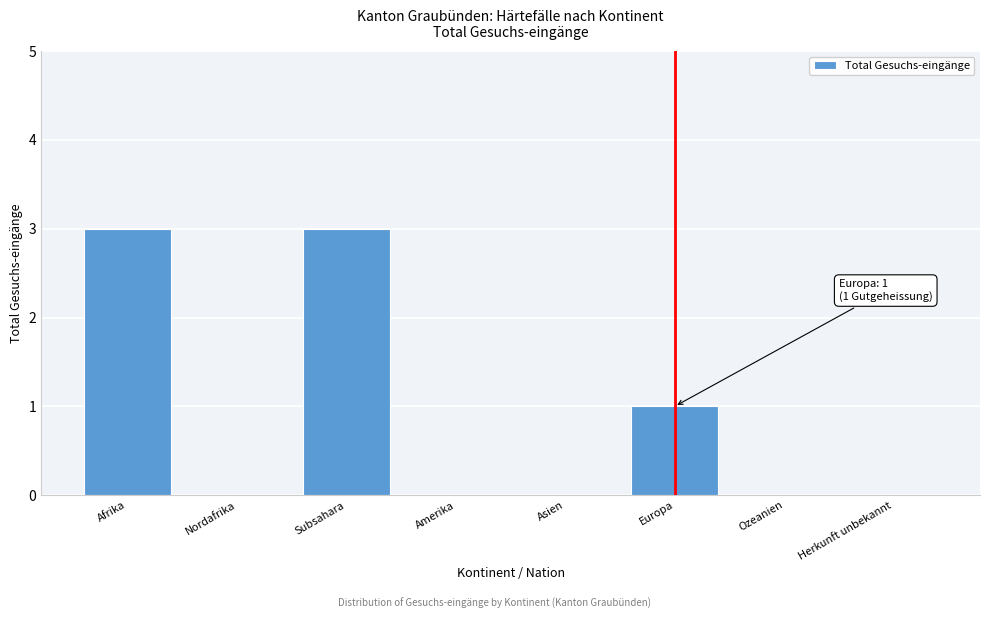

Reading left to right, transcribe all the data shown in this chart.

Afrika=3	Nordafrika=0	Subsahara=3	Amerika=0	Asien=0	Europa=1	Ozeanien=0	Herkunft unbekannt=0